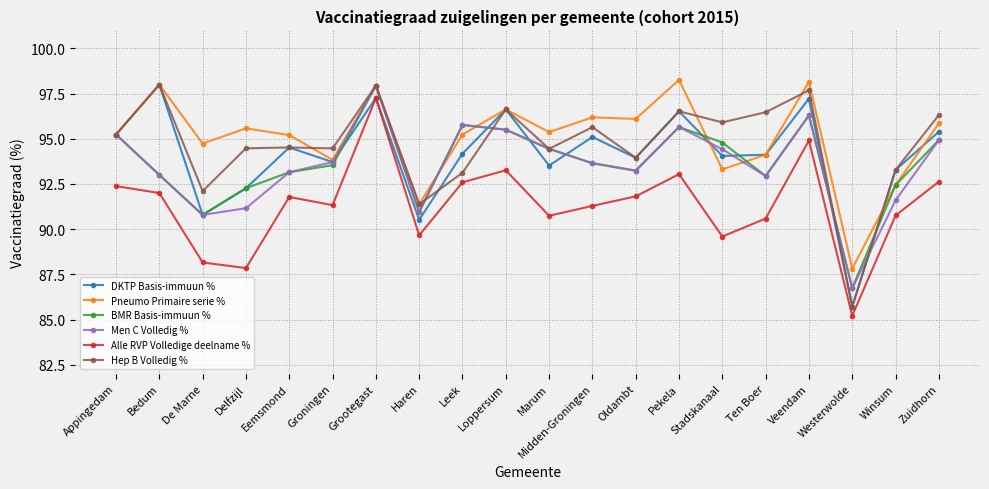

At which category does Men C Volledig % reach its first local peak?

Grootegast